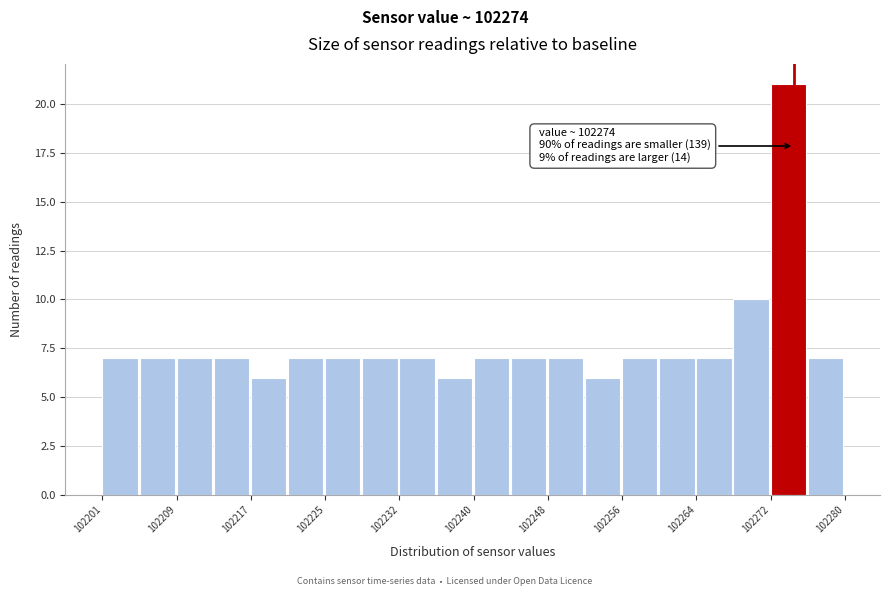

Around what value on the x-axis is the tallest bar? Give the approximate position of its centre, as read against the axis.

102274